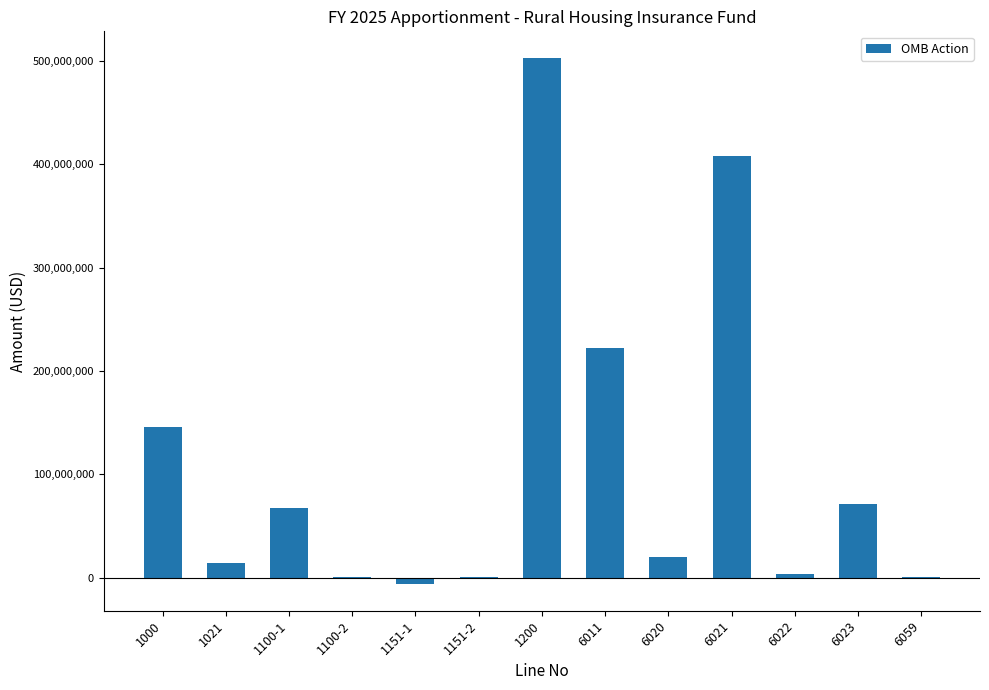

The chart shows a value of 721525316 at 1200. True or false?

False